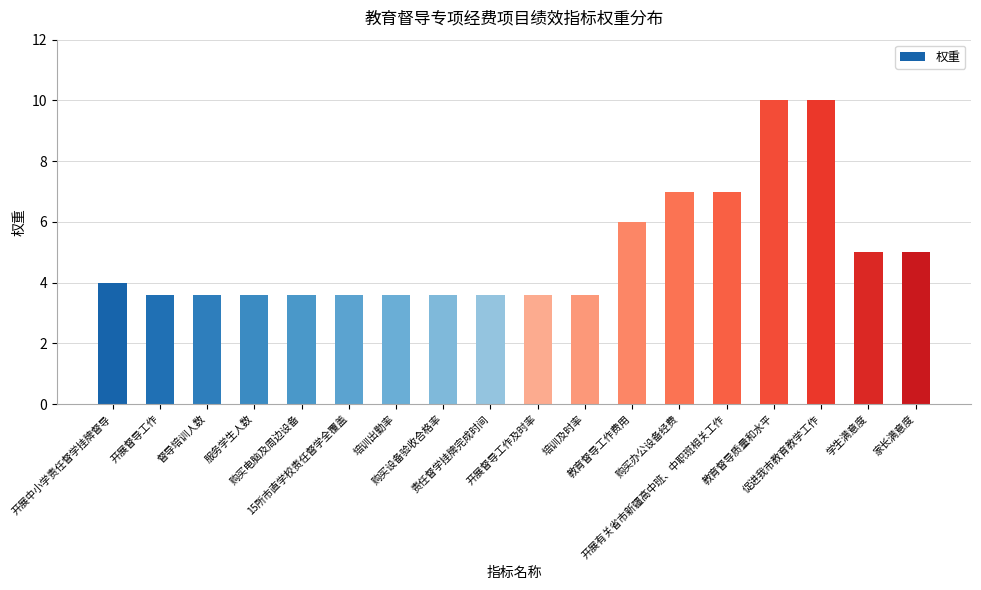

What is the value of the 4th bar from the left?

3.6